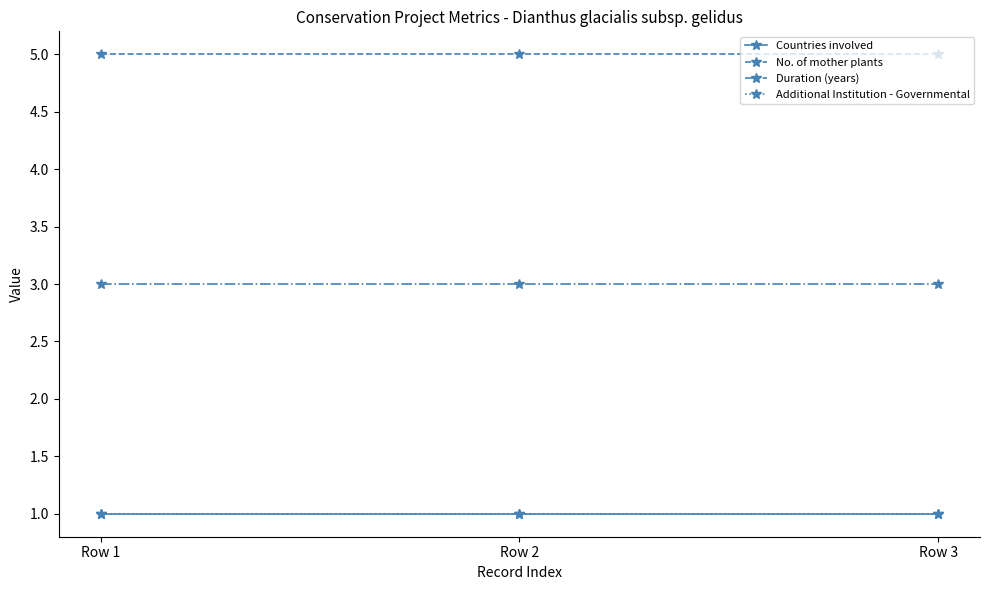

What is the approximate value of Duration (years) at Row 1?

3